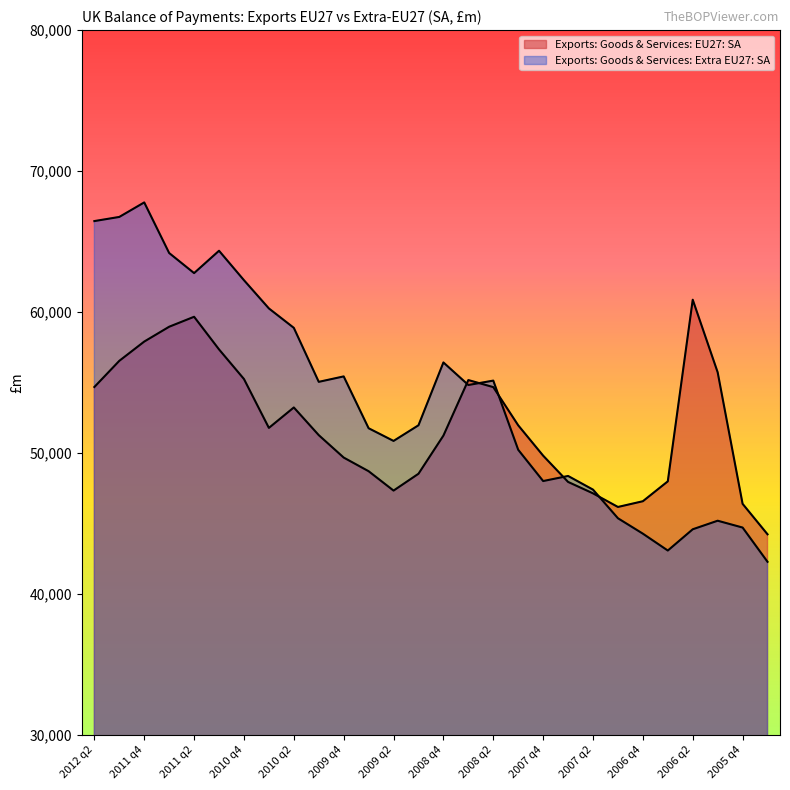

What is the difference between the Exports: Goods & Services: EU27: SA values at 2009 q2 and 2008 q4?

3903